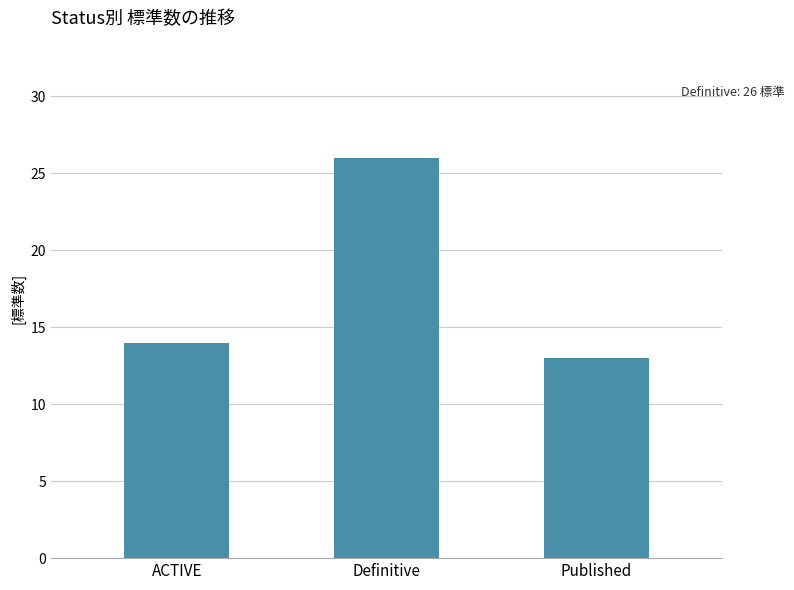

List the labels in order of value, largest first.

Definitive, ACTIVE, Published